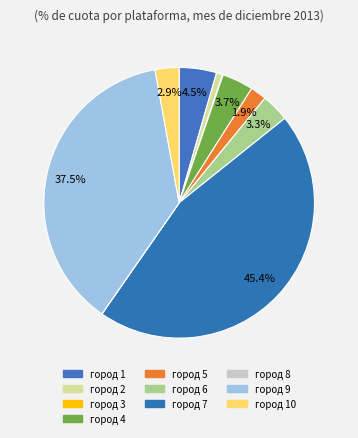

To the nearest percent, what portion does город 6 represent?

3%